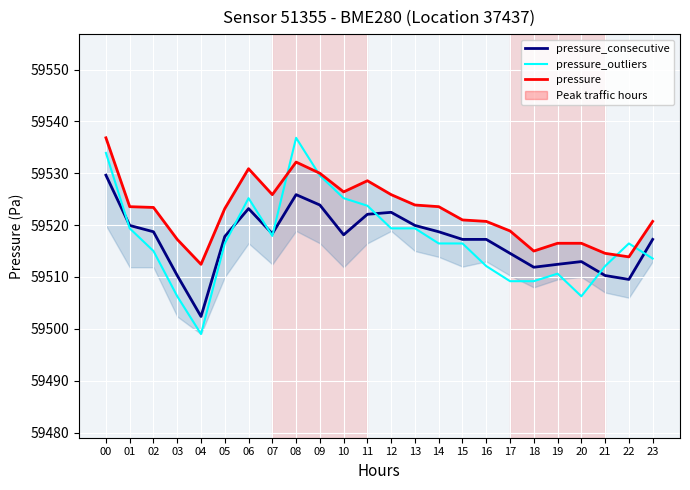

True or false: pressure_consecutive has more than 1 points higher than both neighbors.

True